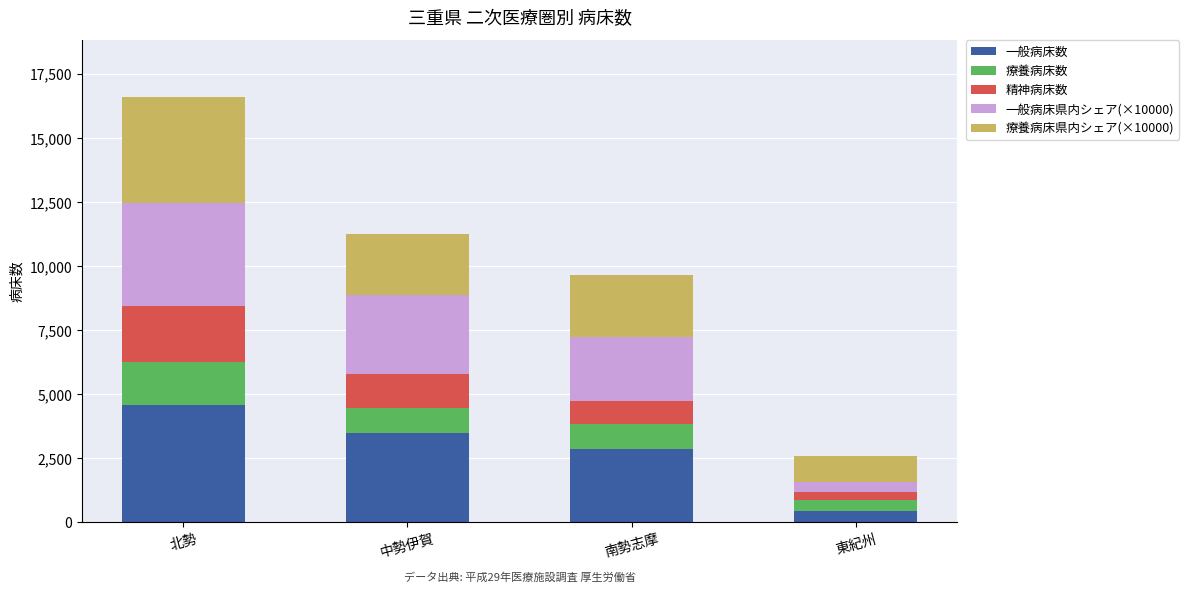

What is the maximum value for 一般病床数?

4570